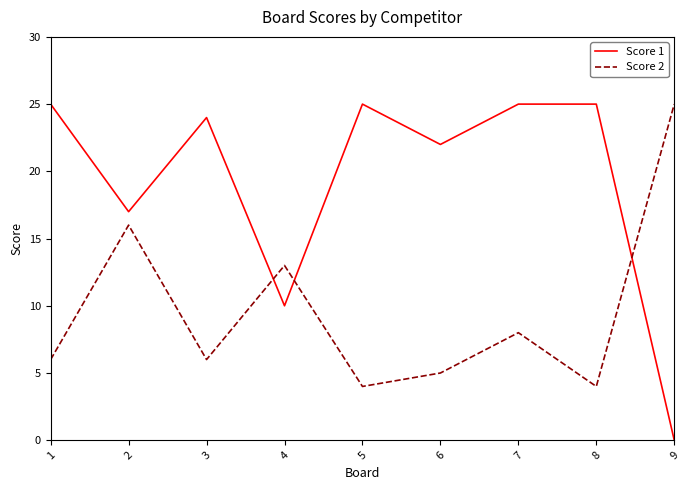

At 3, list the series in order from smallest to largest.

Score 2, Score 1